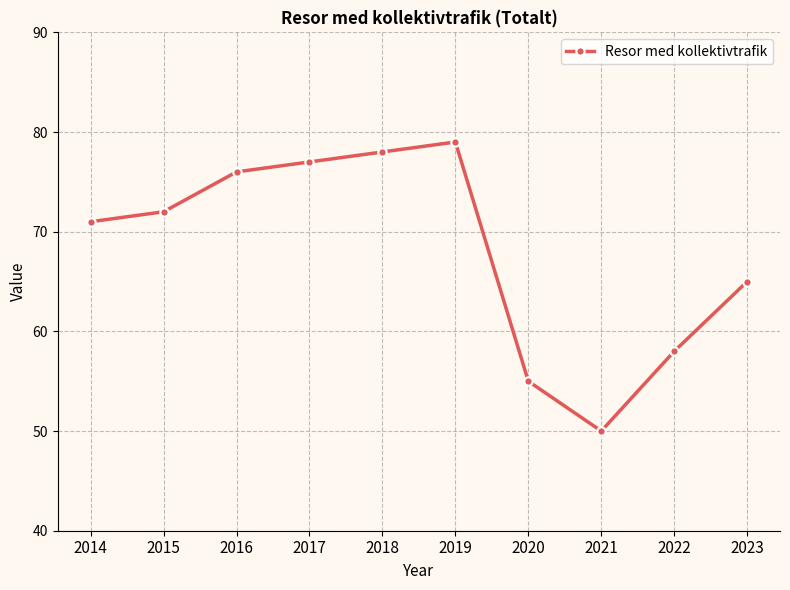

What is the value of the 7th point from the left?

55